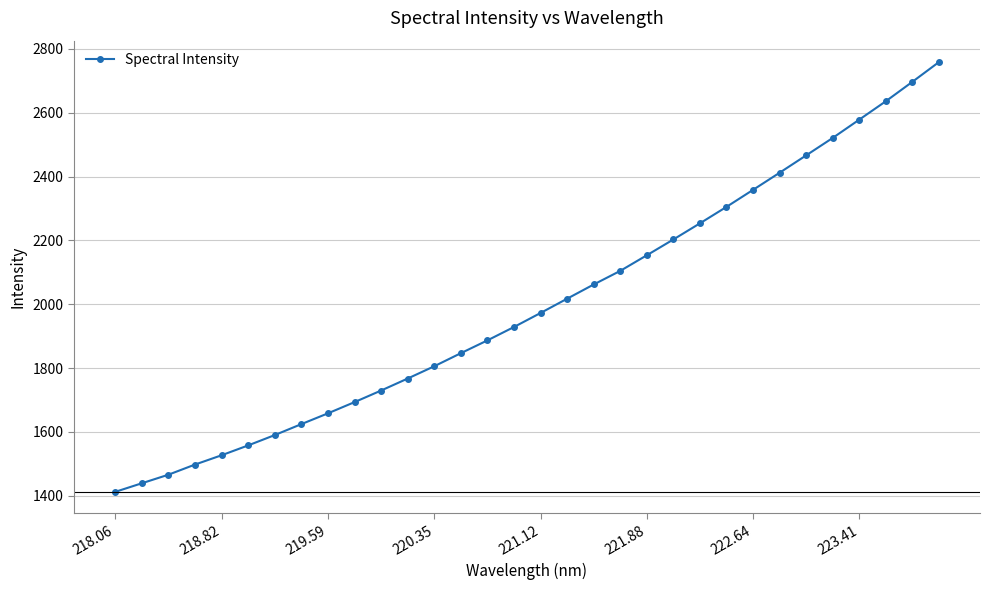

Does the chart display data point markers on the line(s)?

Yes